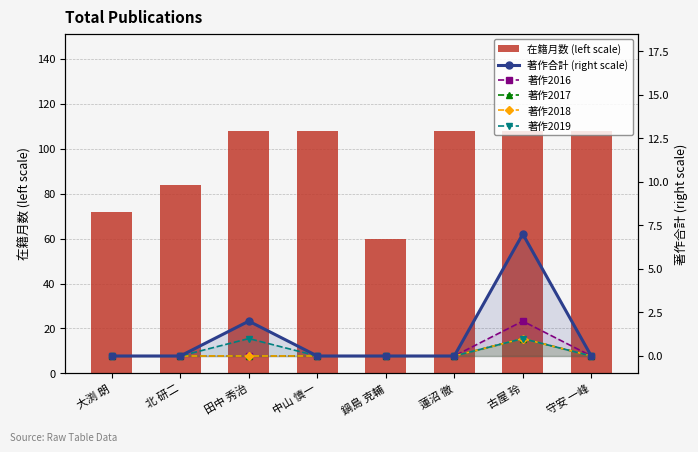

Reading right to left, what are all the values shown in this chart?

在籍月数 (left scale): 108	108	108	60	108	108	84	72
著作合計 (right scale): 0	7	0	0	0	2	0	0
著作2016: 0	2	0	0	0	0	0	0
著作2017: 0	1	0	0	0	0	0	0
著作2018: 0	1	0	0	0	0	0	0
著作2019: 0	1	0	0	0	1	0	0